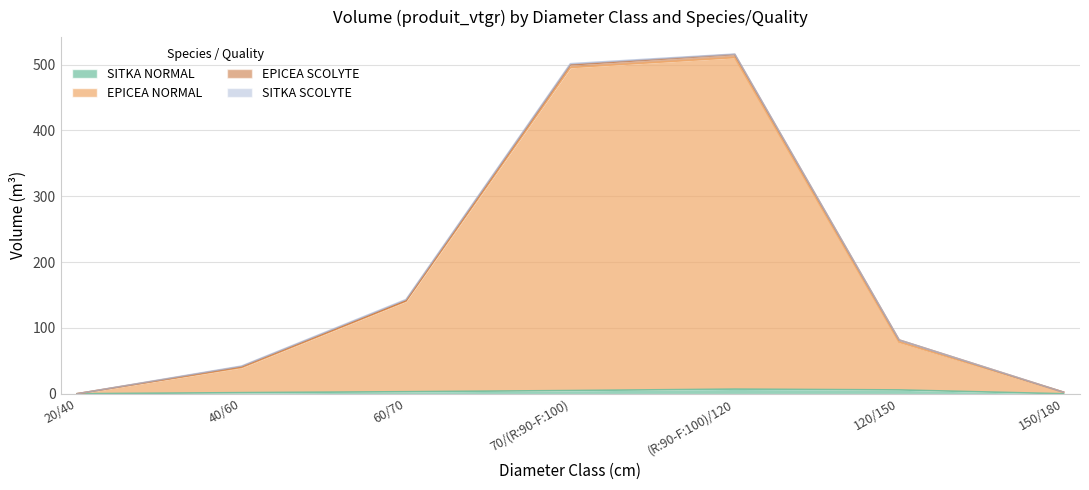

True or false: EPICEA NORMAL has a value of 495.4 at 70/(R:90-F:100).

True